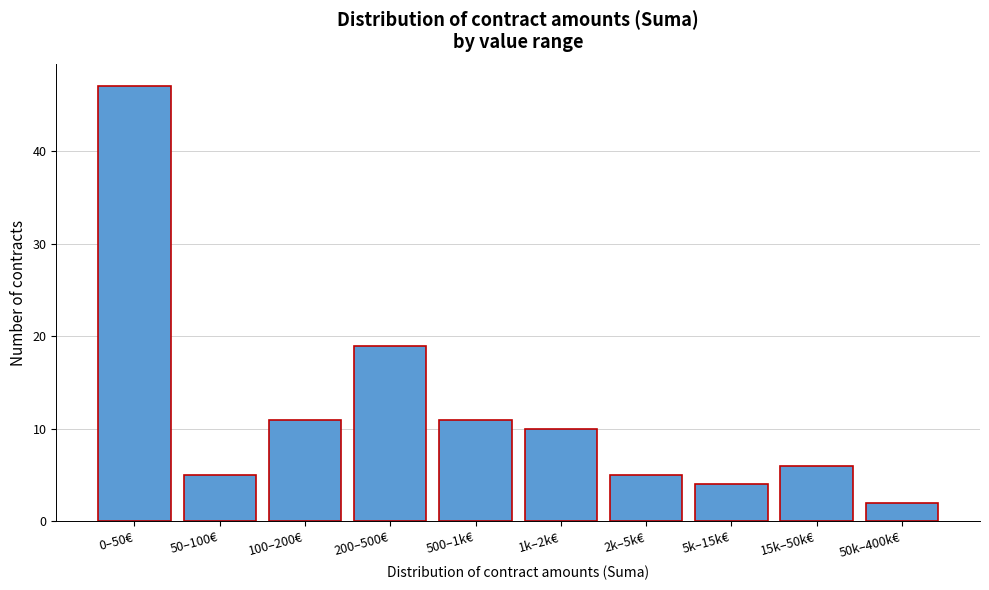

Reading left to right, extract all data points from this chart.

0–50€=47	50–100€=5	100–200€=11	200–500€=19	500–1k€=11	1k–2k€=10	2k–5k€=5	5k–15k€=4	15k–50k€=6	50k–400k€=2